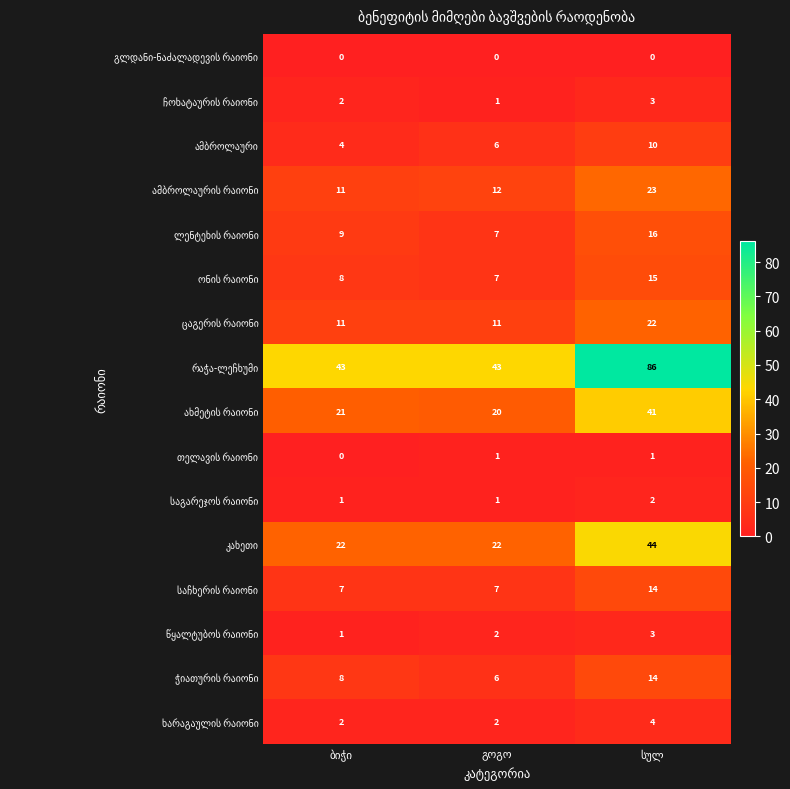

What is the greatest value displayed?

86